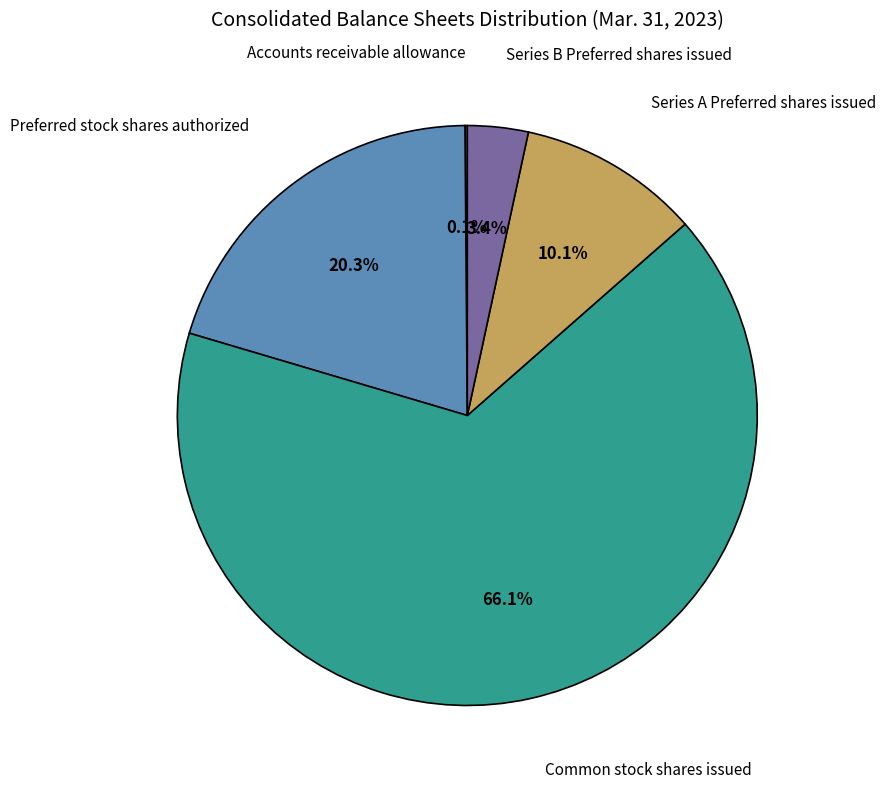

Count the number of slices in the pie.

5